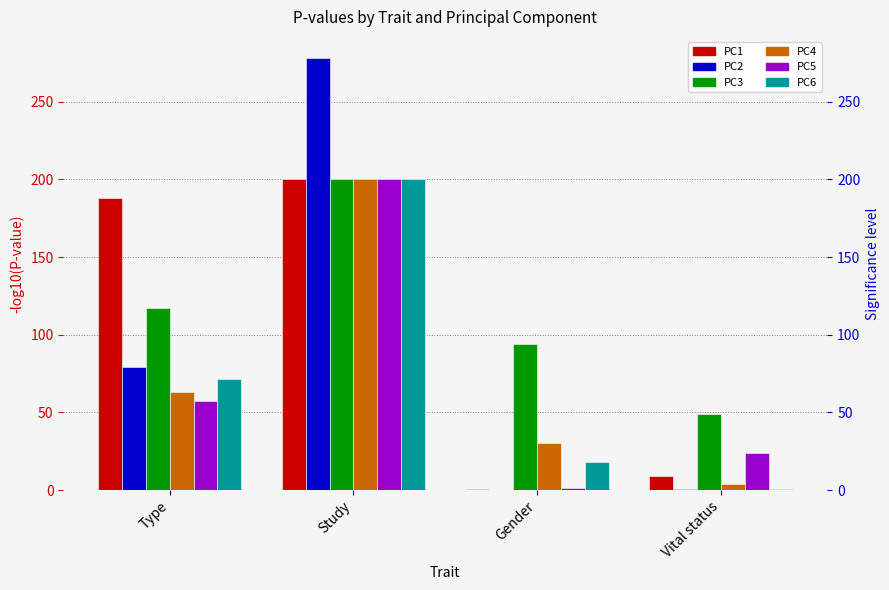

True or false: PC6 has a value of 1.6 at Vital status.

False